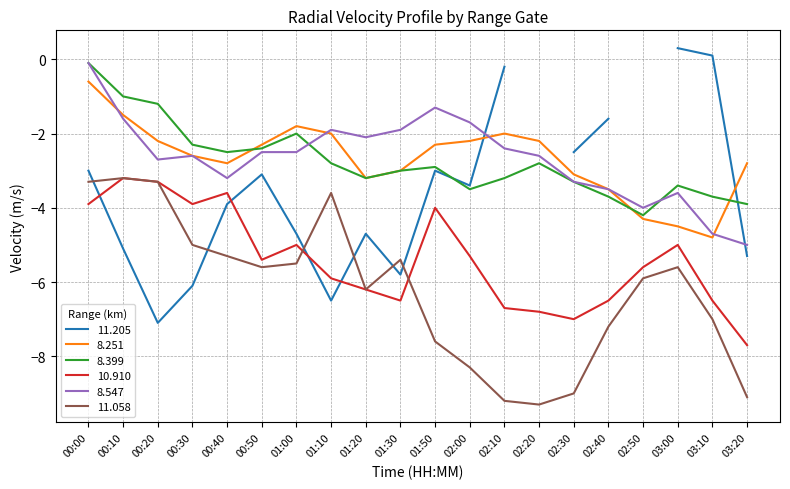

Is it true that 10.910 equals -5.9 at 01:10?

True